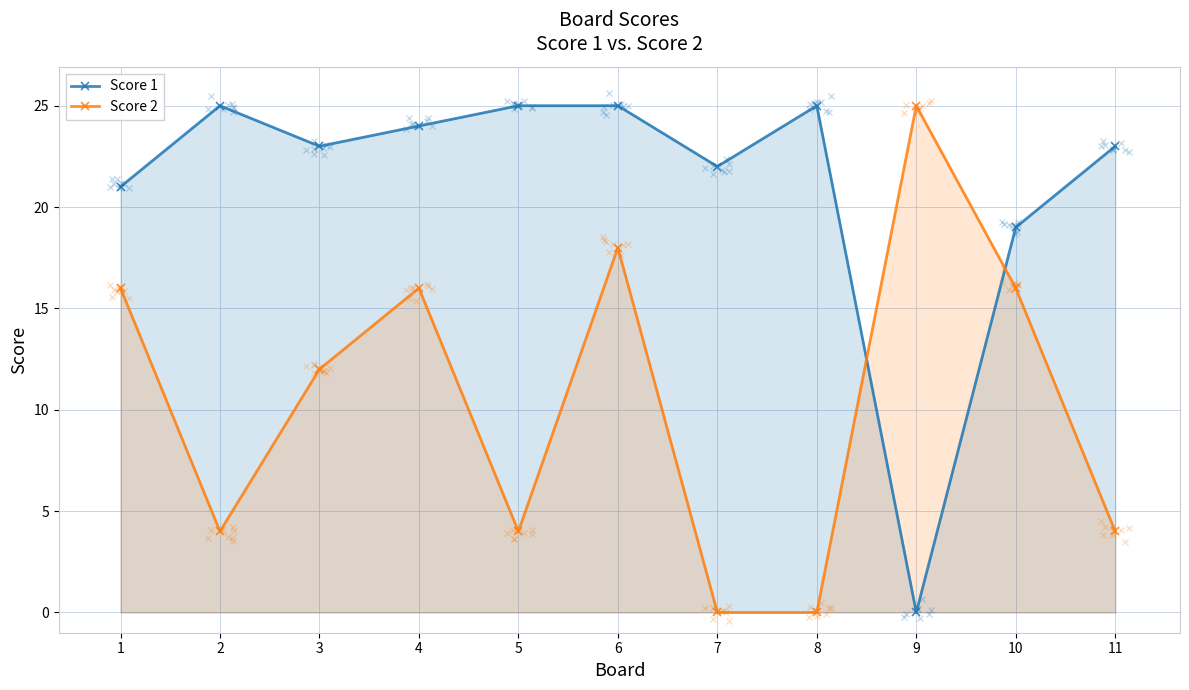

What is the value of the Score 1 point at the 1st from the left?

21